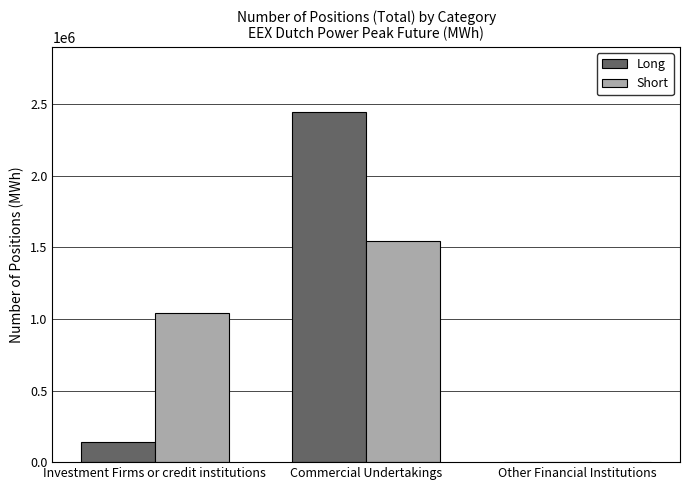

At which category is the sum across all series the highest?

Commercial Undertakings